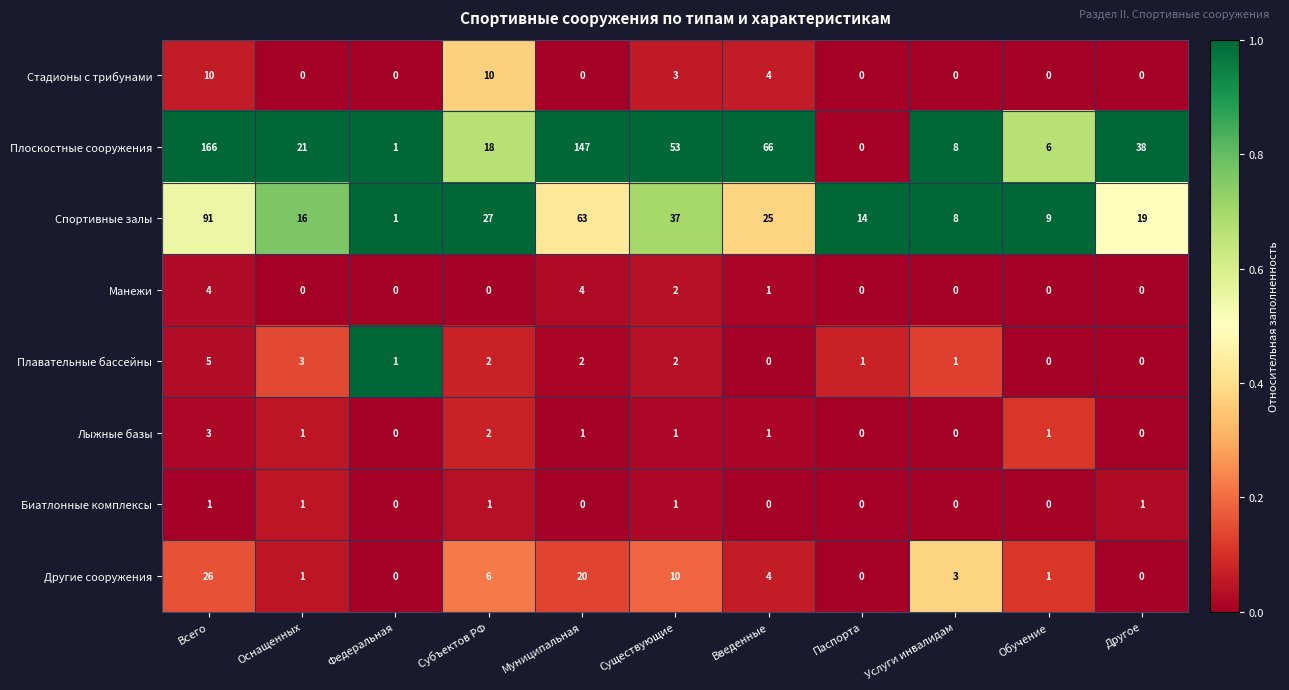

Which series changed the most between Обучение and Другое?

Плоскостные сооружения